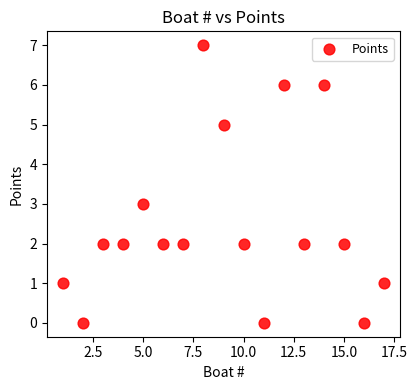

What is the range of X values (max minus min)?

16